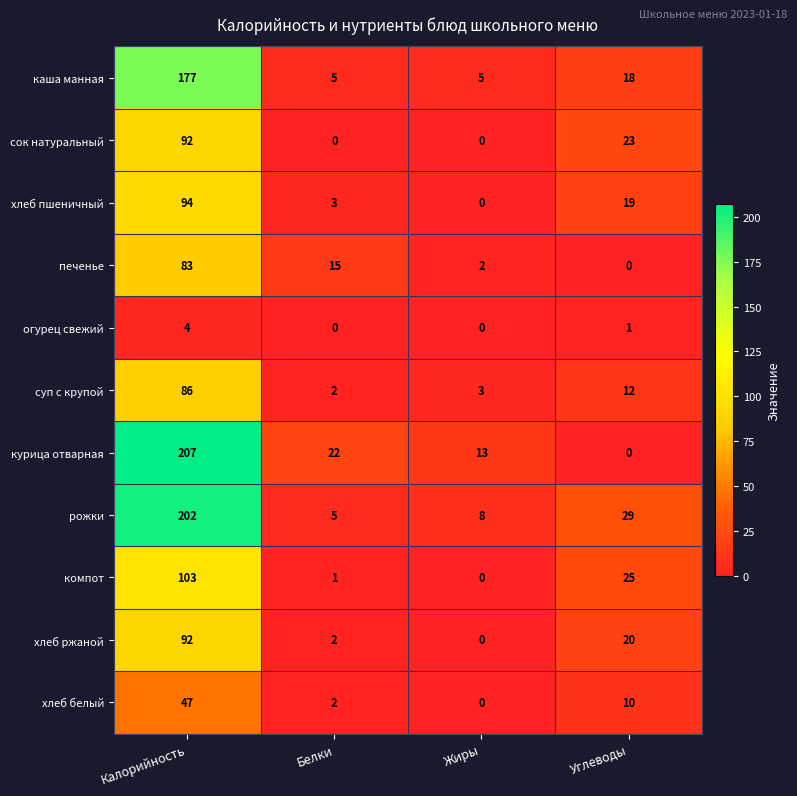

At which label does печенье first exceed 15?

Калорийность